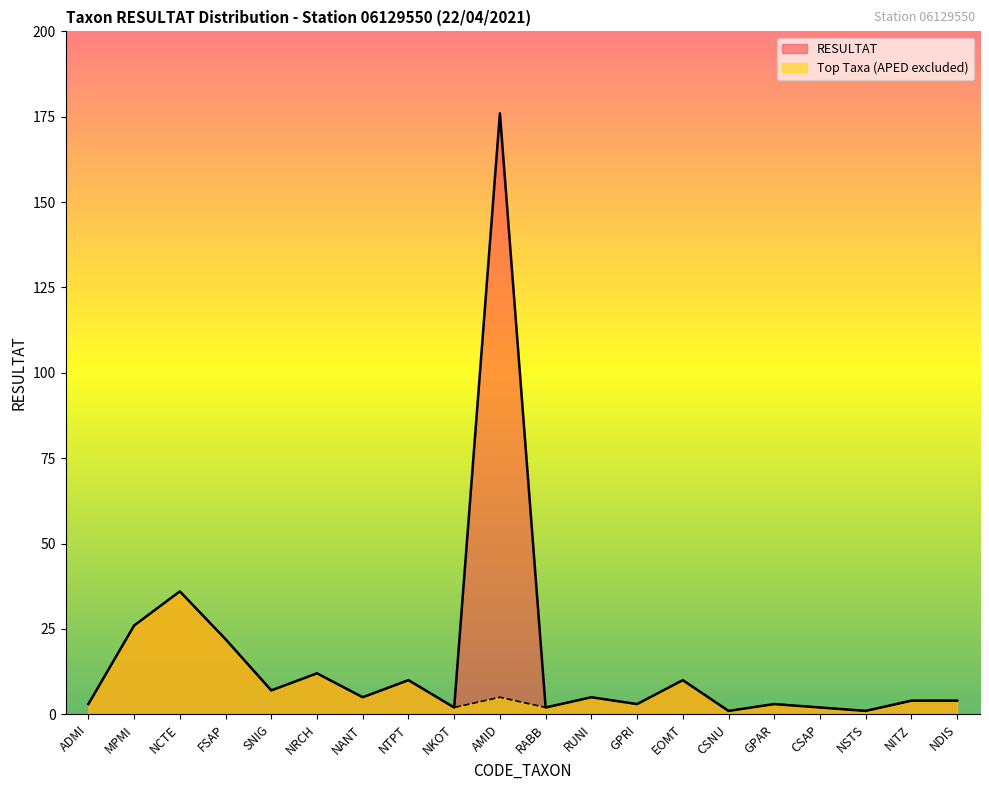

Which series changed the most between SNIG and CSNU?

RESULTAT